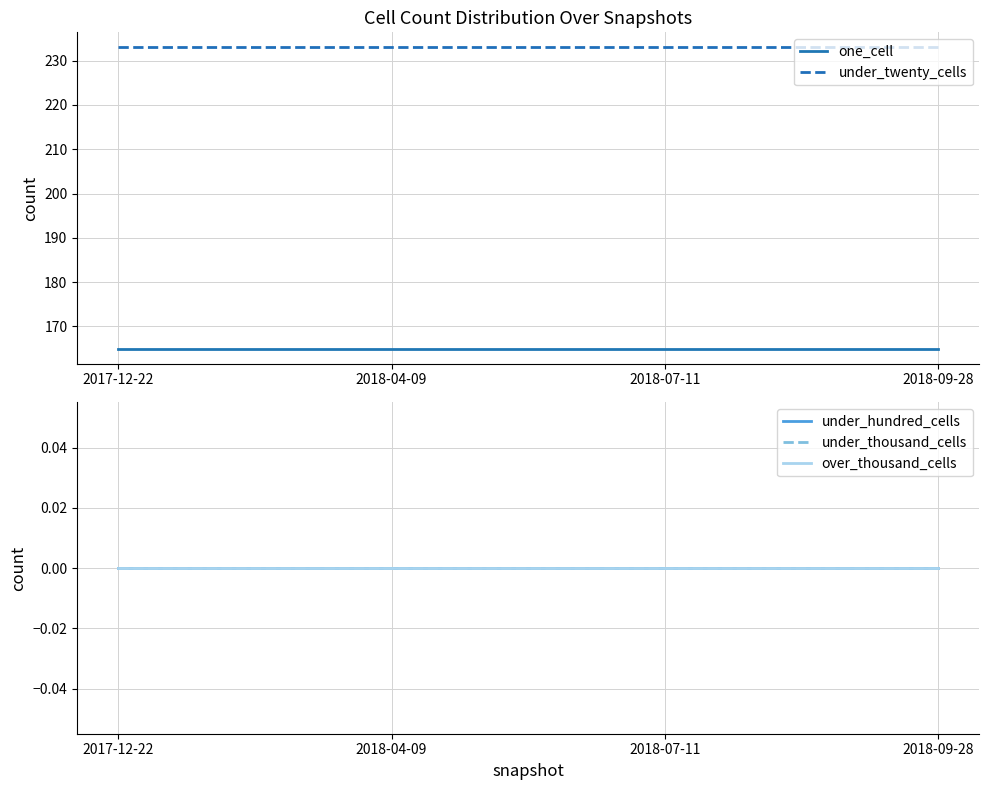

What is the label of the 3rd point from the left?

2018-07-11